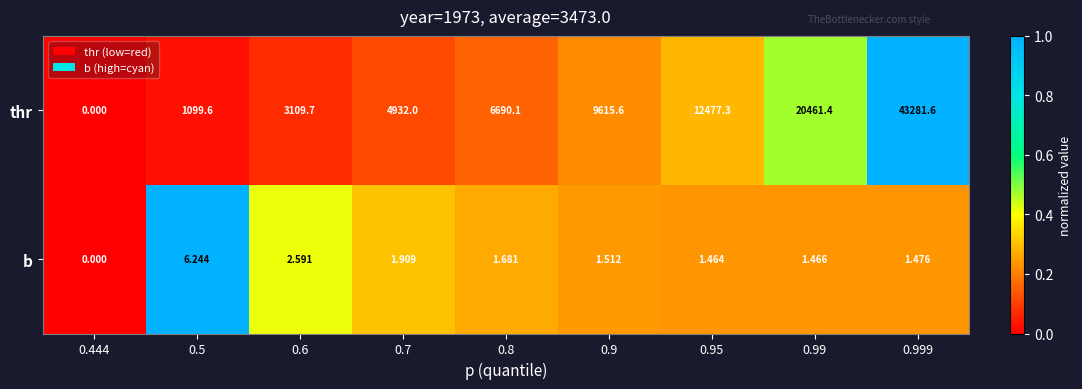

Rank the series by their maximum value, from lowest to highest.

b, thr